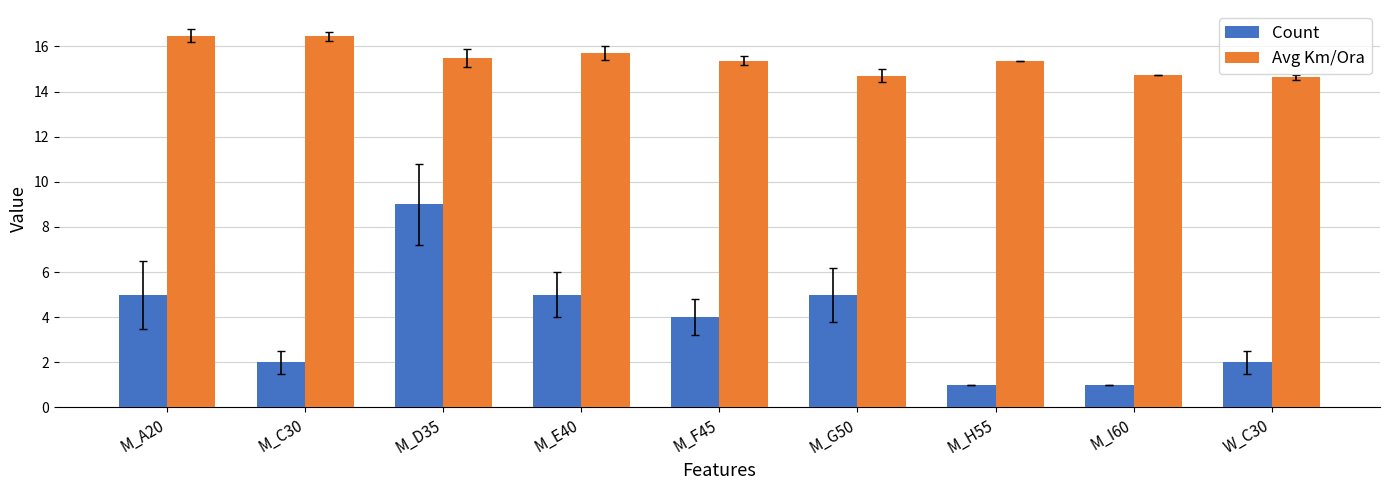

Are the bars grouped side by side (vs. stacked)?

Yes